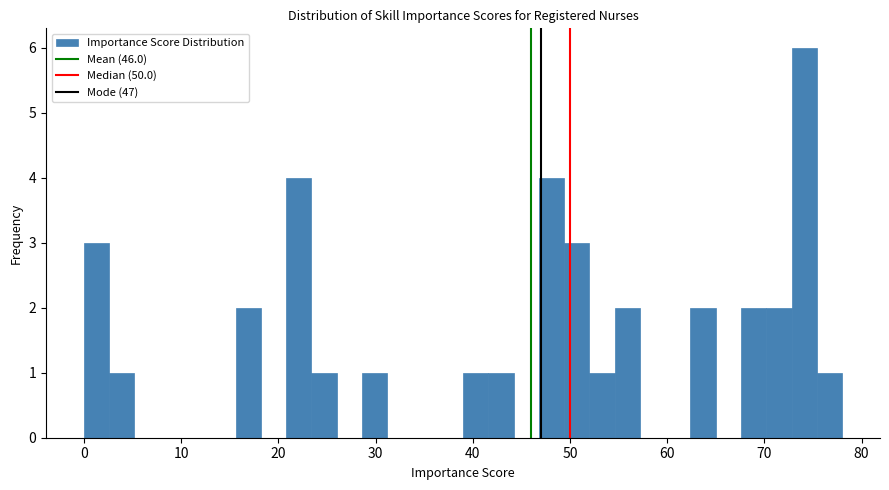

Read against the x-axis, roughly where is the centre of the tallest bar?

74